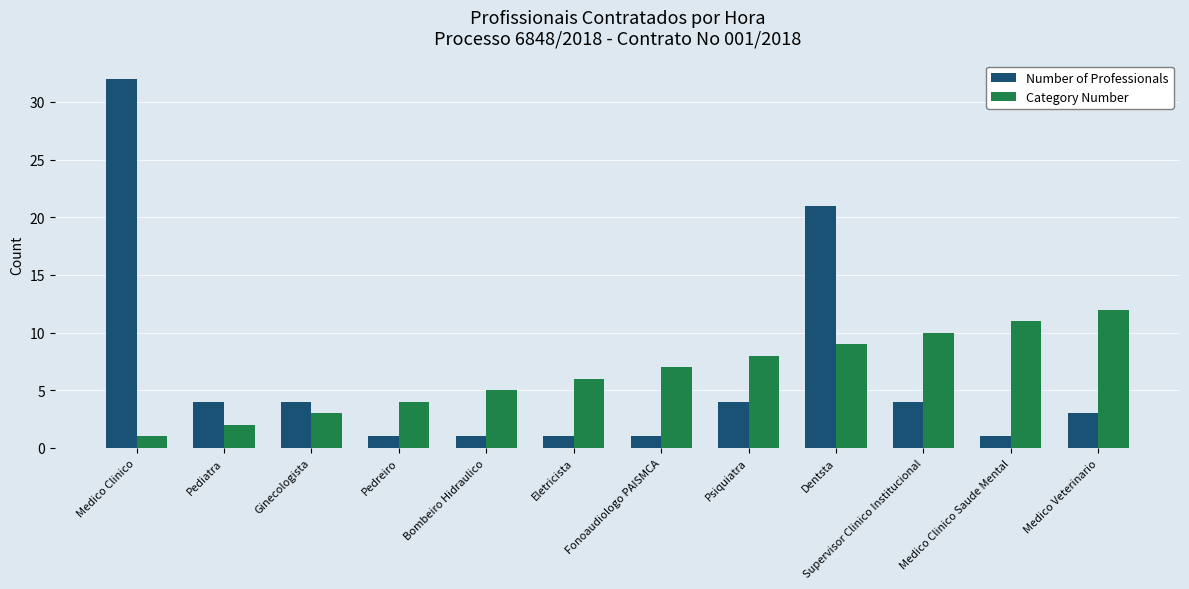

Reading left to right, list all the values displayed in this chart.

Number of Professionals: Medico Clinico=32	Pediatra=4	Ginecologista=4	Pedreiro=1	Bombeiro Hidraulico=1	Eletricista=1	Fonoaudiologo PAISMCA=1	Psiquiatra=4	Dentsta=21	Supervisor Clinico Institucional=4	Medico Clinico Saude Mental=1	Medico Veterinario=3
Category Number: Medico Clinico=1	Pediatra=2	Ginecologista=3	Pedreiro=4	Bombeiro Hidraulico=5	Eletricista=6	Fonoaudiologo PAISMCA=7	Psiquiatra=8	Dentsta=9	Supervisor Clinico Institucional=10	Medico Clinico Saude Mental=11	Medico Veterinario=12